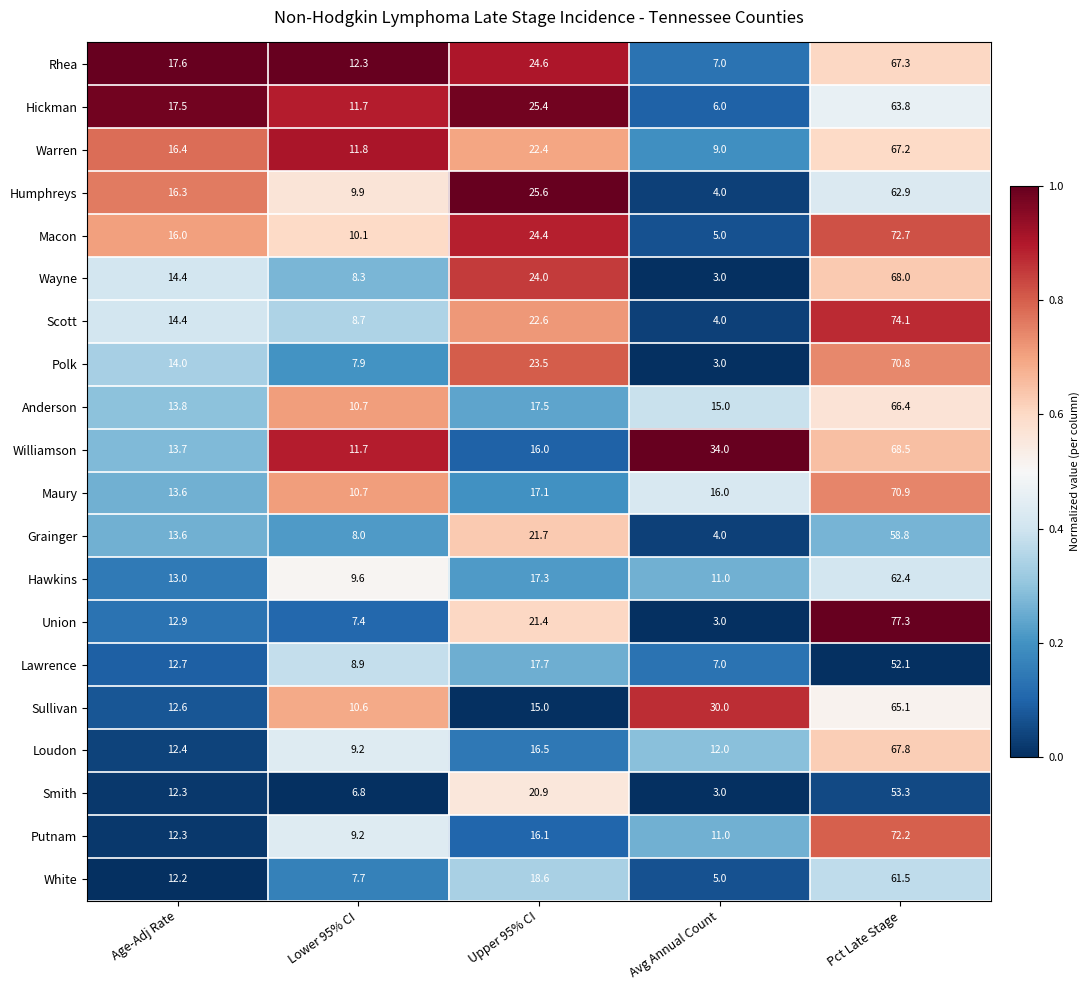

List the series in order of their peak value, highest first.

Union, Scott, Macon, Putnam, Maury, Polk, Williamson, Wayne, Loudon, Rhea, Warren, Anderson, Sullivan, Hickman, Humphreys, Hawkins, White, Grainger, Smith, Lawrence